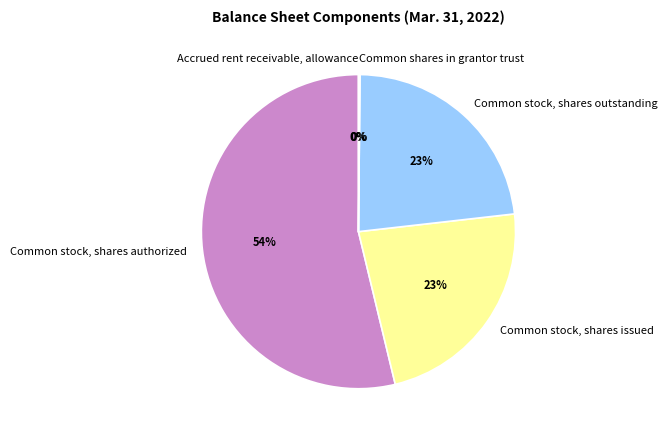

Do Common stock, shares outstanding and Common stock, shares issued together represent more than half of the pie?

No